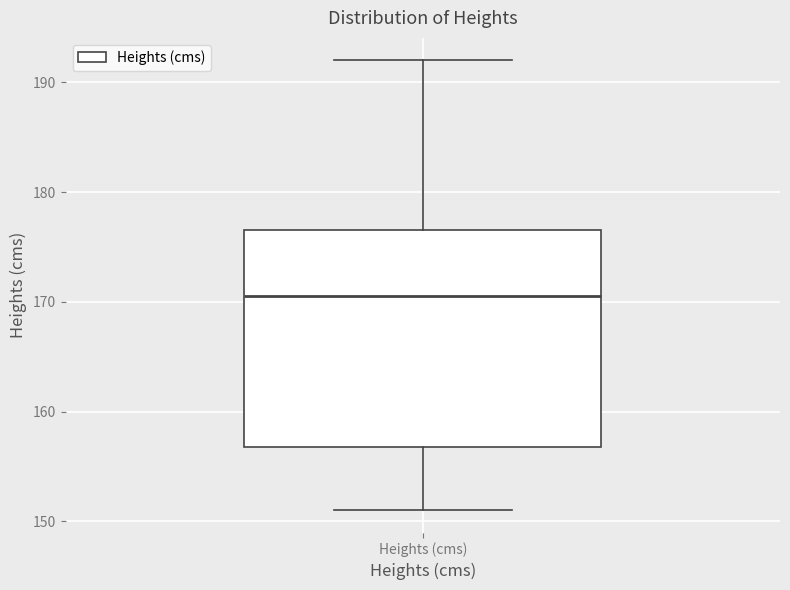

Transcribe this box plot: give where the median line is, the range the box spans, and where the two whiskers end, as read against the y-axis. The values are not printed on the chart, so give them approximately, as read against the axis.

median 171, box 157 to 177, whiskers 151 to 192